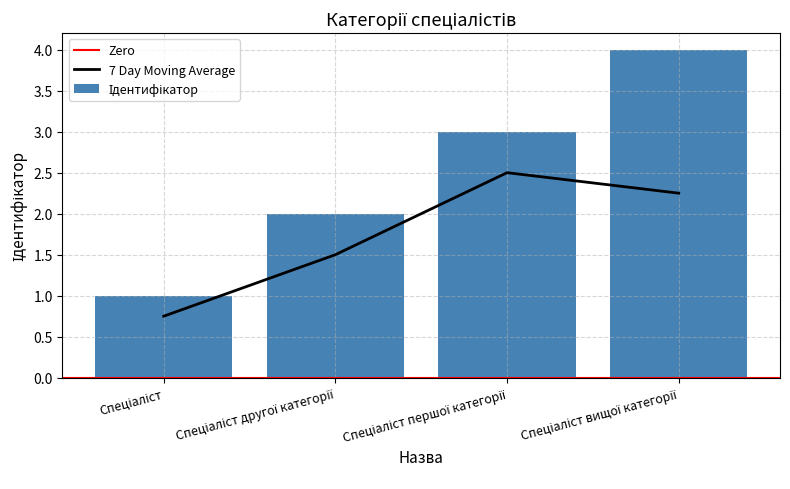

Which label corresponds to the smallest value in the chart?

Спеціаліст